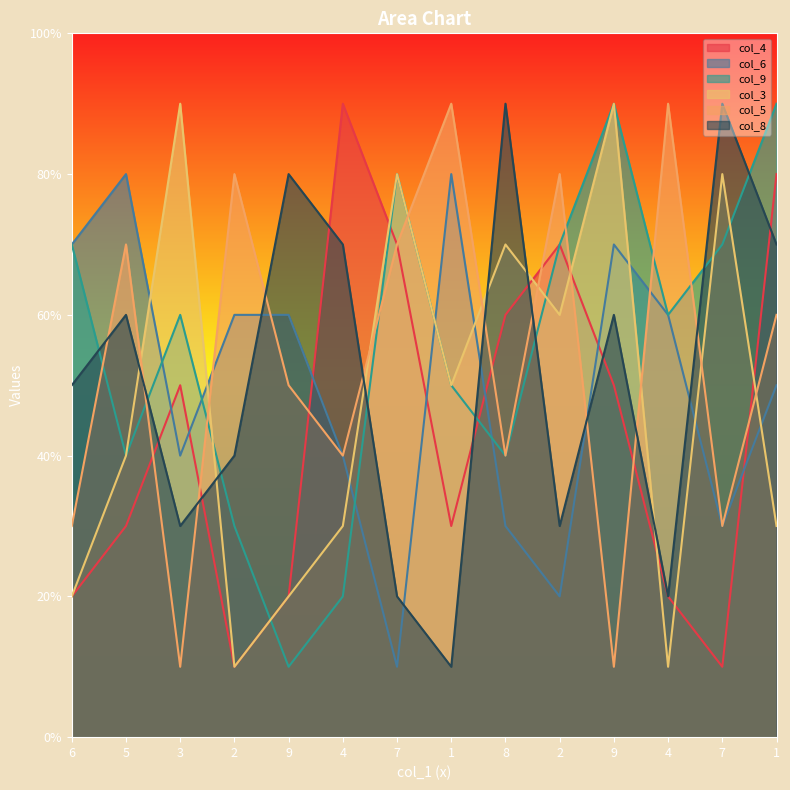

Does the chart display data point markers on the line(s)?

No